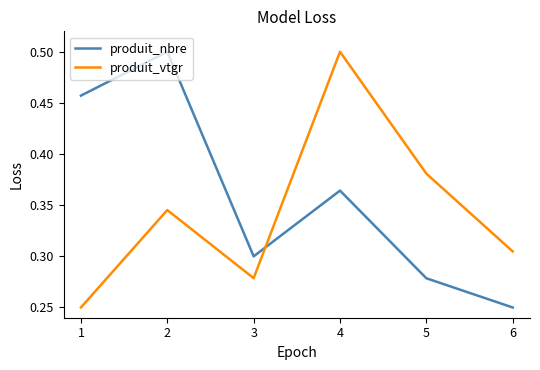

Where is produit_nbre nearest to the value 0?

6